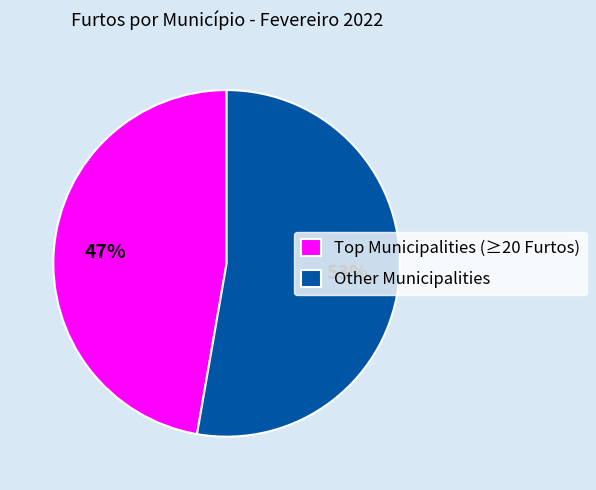

To the nearest percent, what percentage of the pie is Other Municipalities?

53%